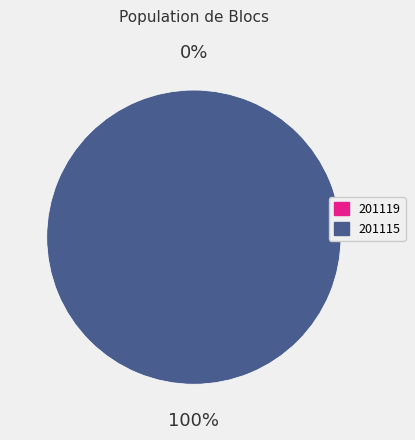

Which has a higher value, 201119 or 201115?

201115